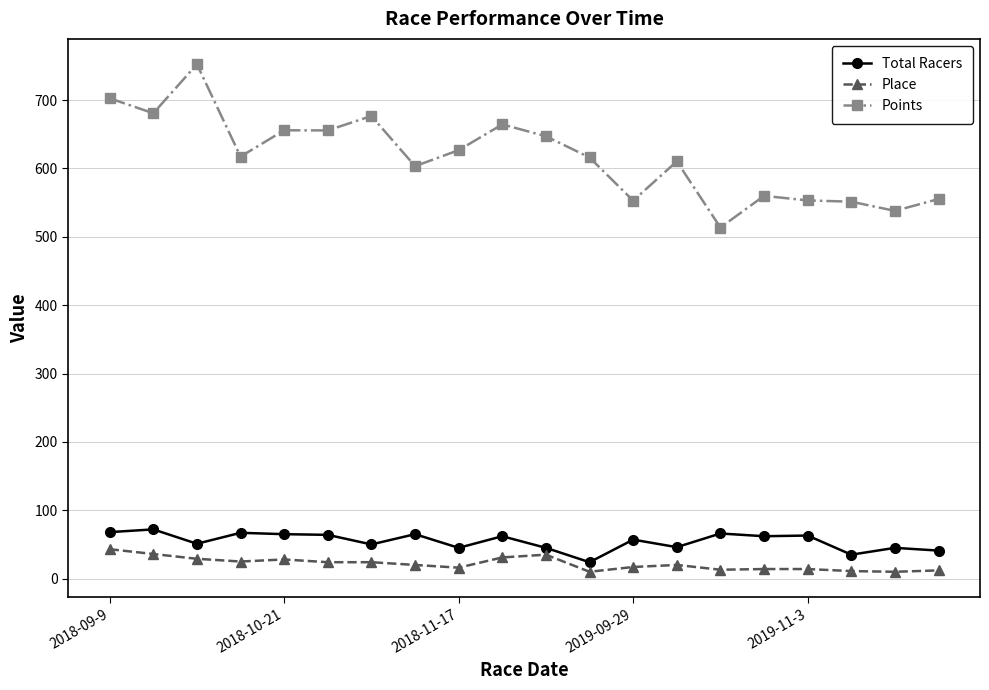

At how many categories does at least one series exceed 587?

13